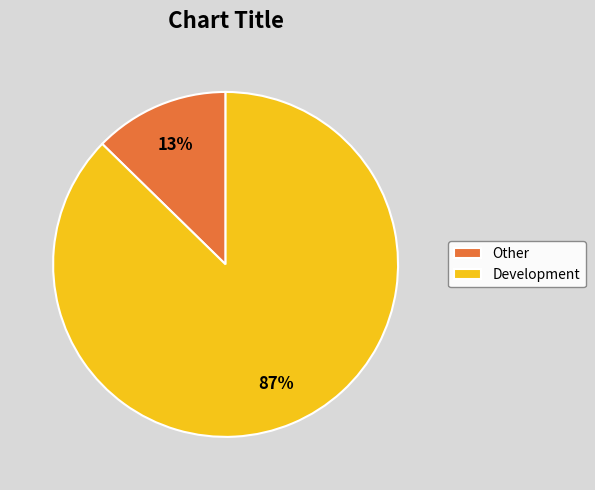

Count the number of slices in the pie.

2